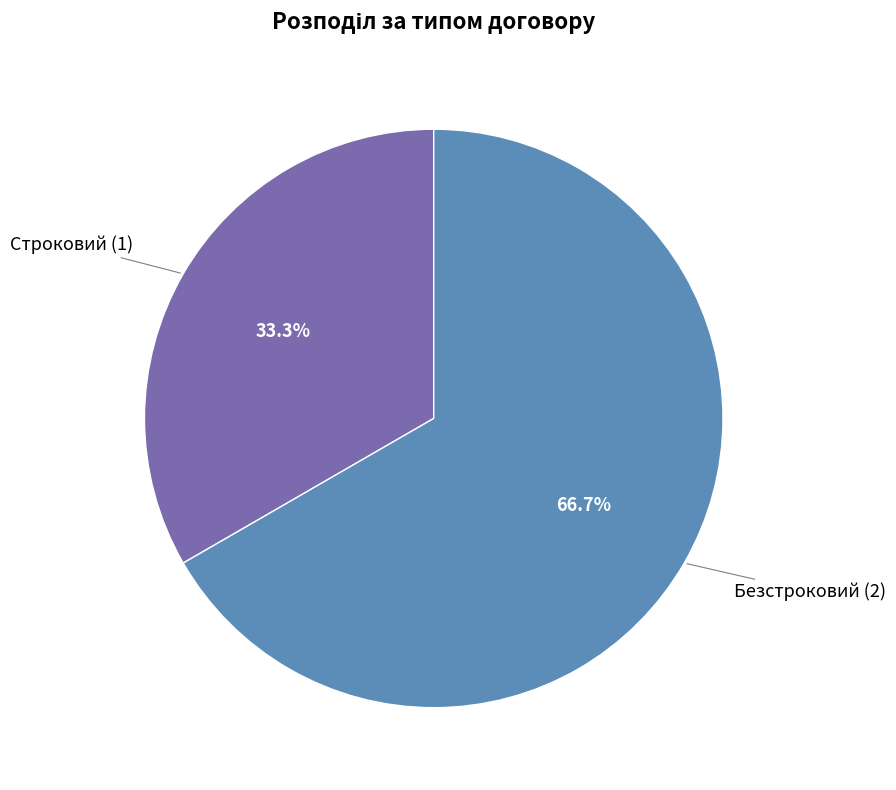

To the nearest percent, what portion does Безстроковий represent?

67%